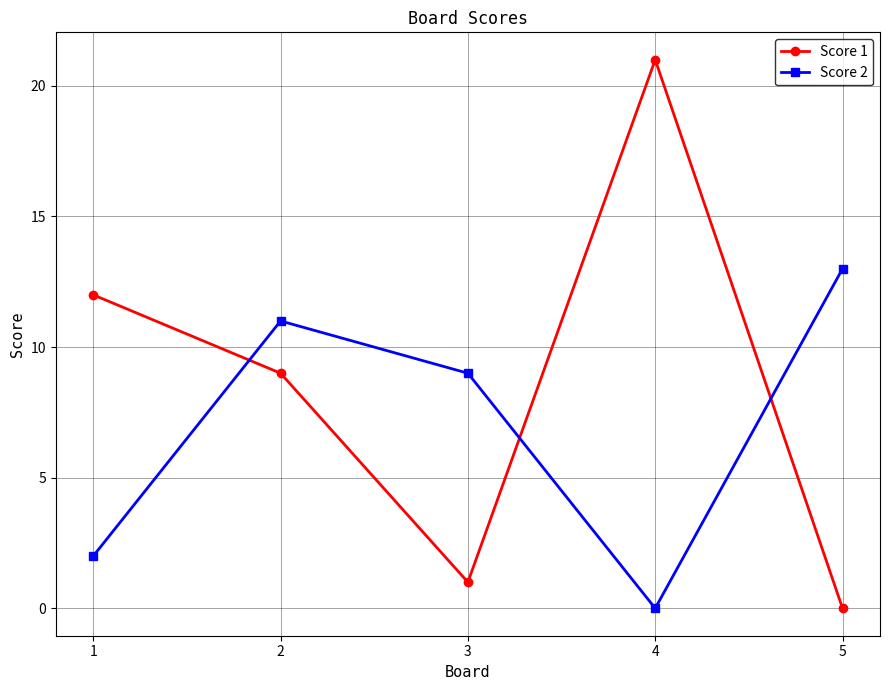

Which category has the lowest value in the Score 2 series?

4